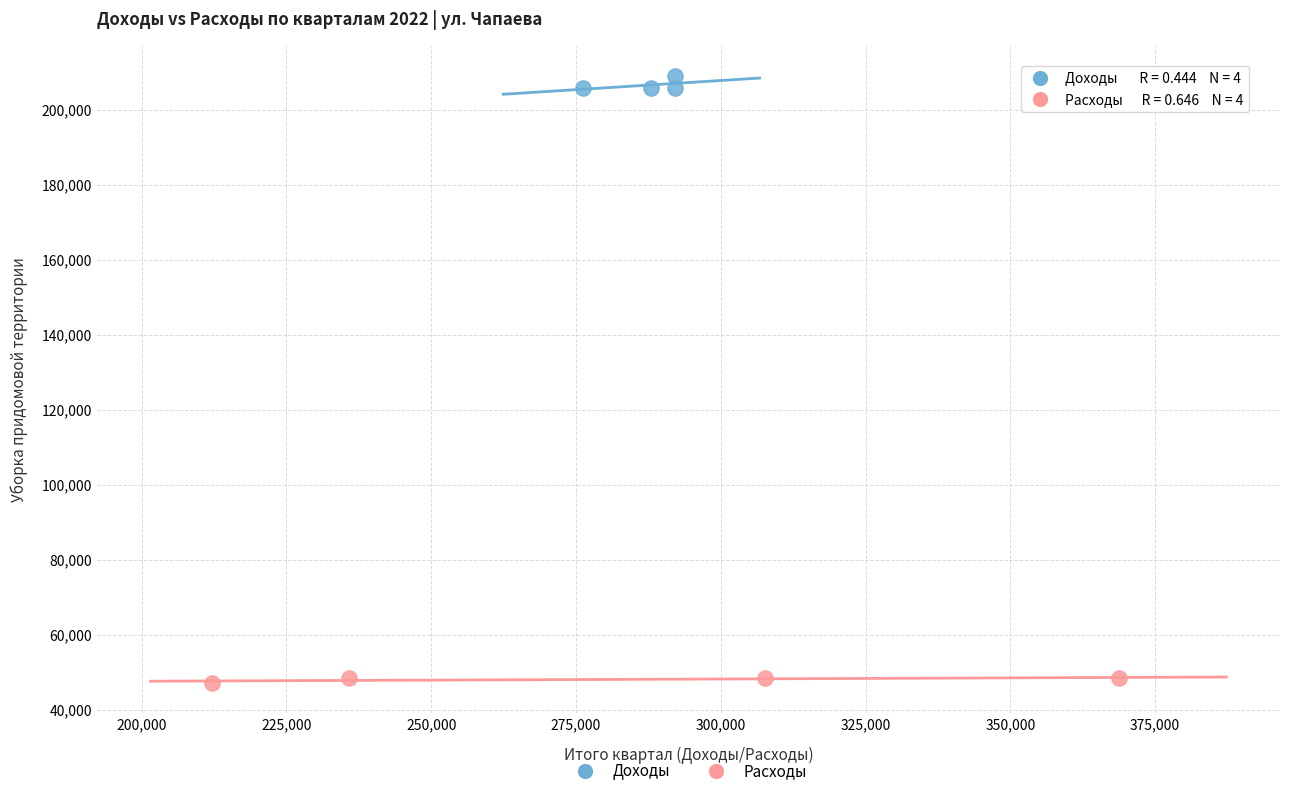

What are all the series names shown in the legend?

Доходы, Расходы